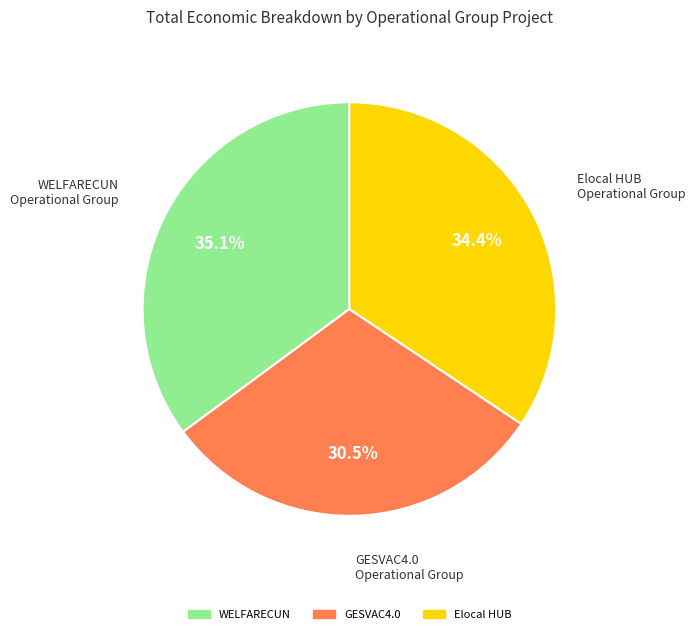

Approximately how many times larger is the value at GESVAC4.0 compared to WELFARECUN?

0.9